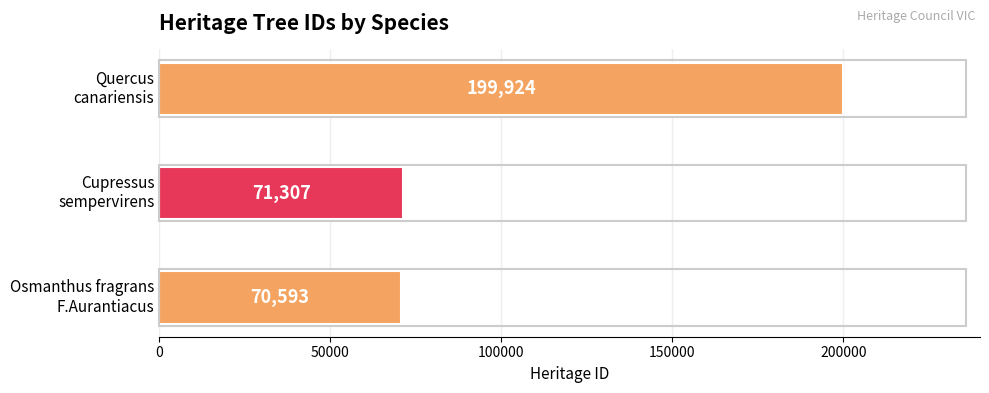

What is the sum of all values?

341824